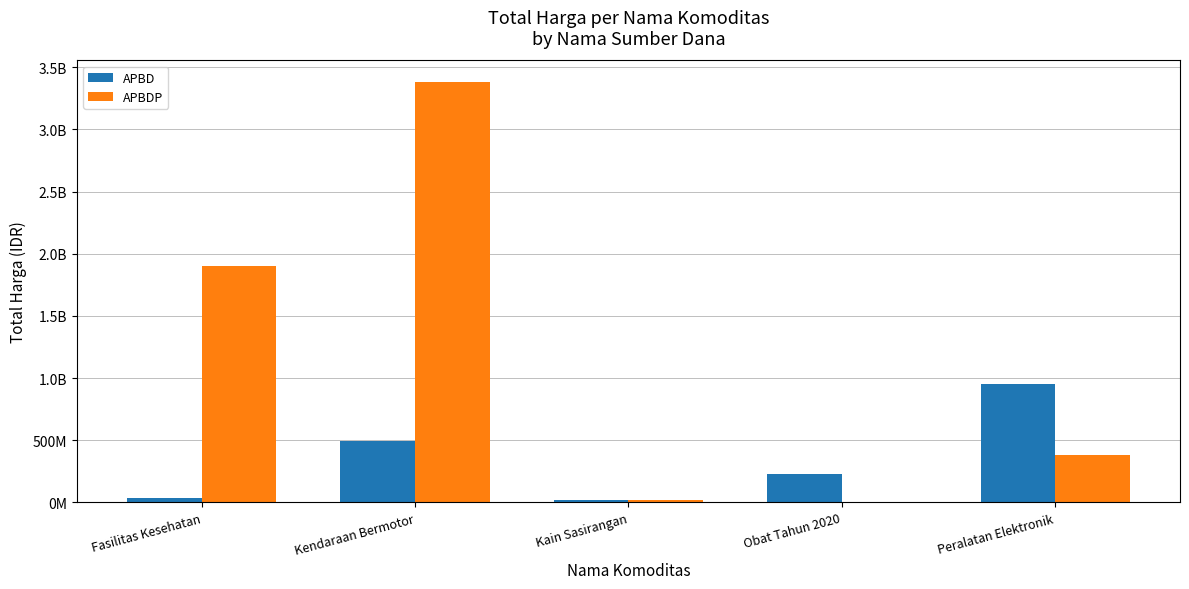

Reading left to right, extract all data points from this chart.

APBD: 34577875	493000000	18900000	232261210	948767000
APBDP: 1903467940	3384562000	19175000	0	381453900